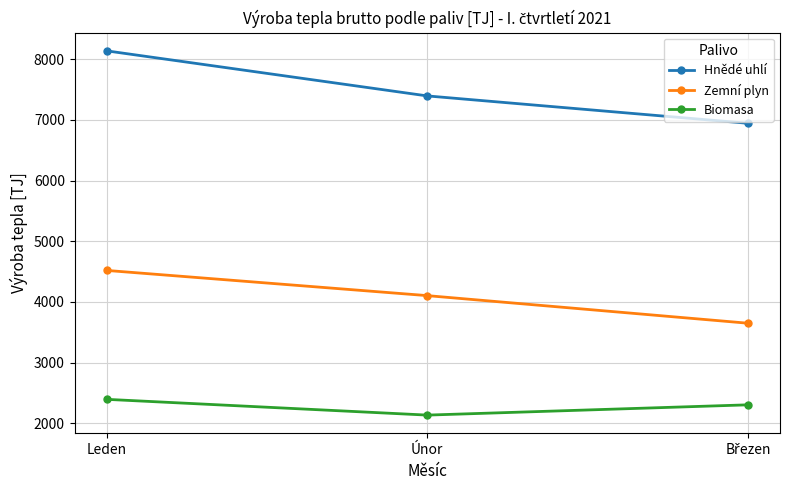

At which category is the sum across all series the highest?

Leden